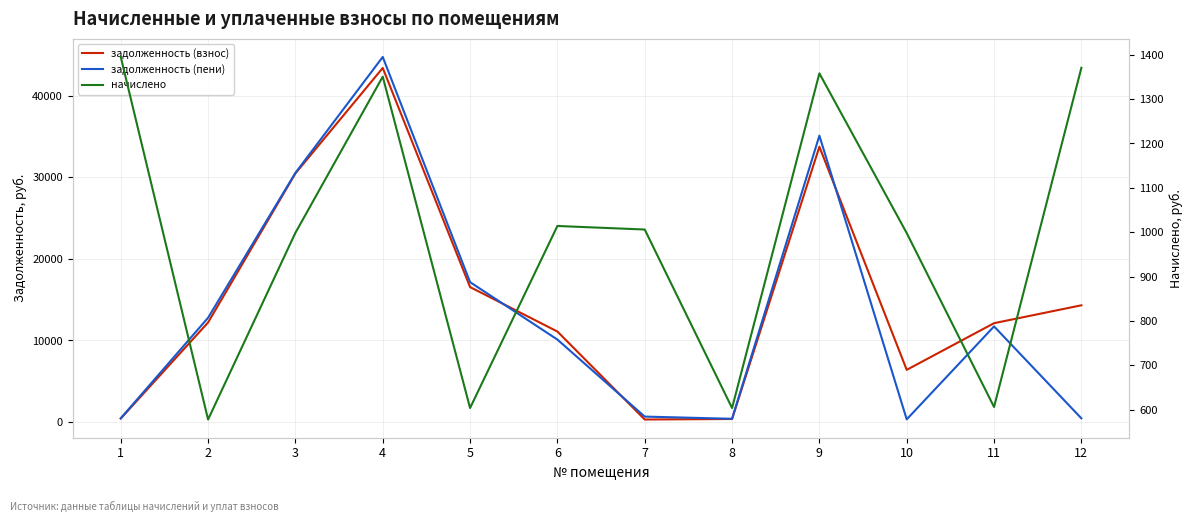

At how many categories does at least one series exceed 17365?

3